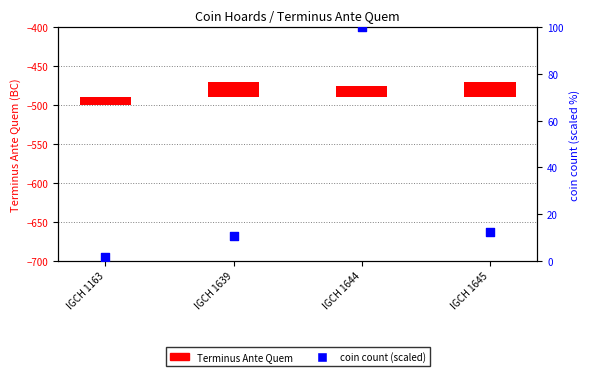

Which series contains the highest Y value?

coin count (scaled)